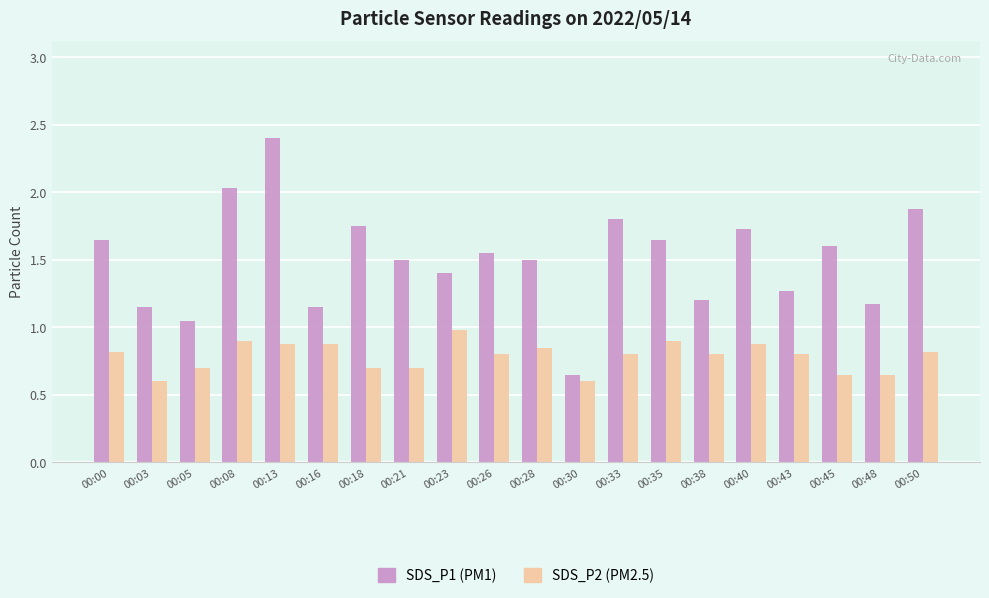

At which category is the sum across all series the highest?

00:13